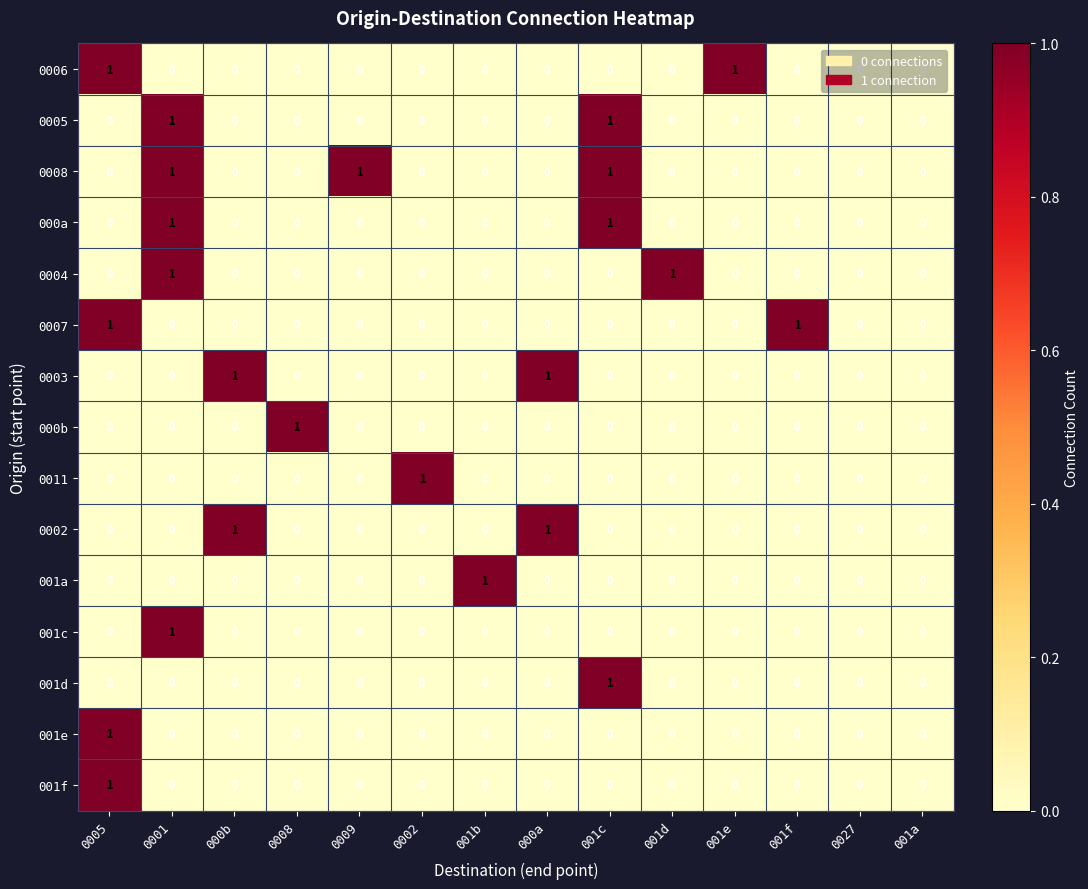

How many 0006 values are between 0 and 1?

14